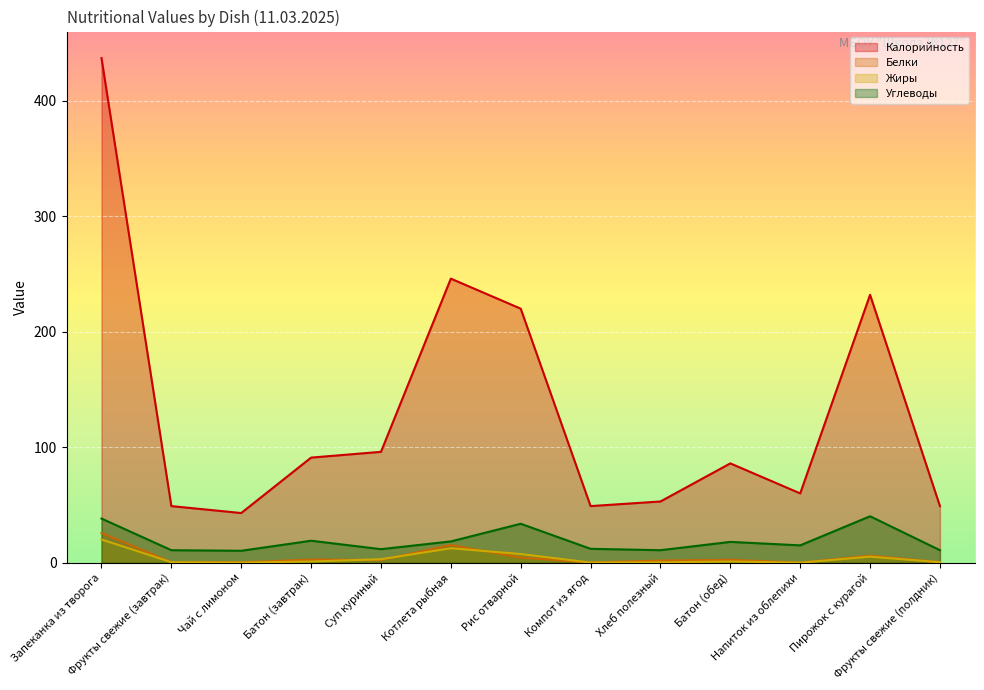

Which series has the largest total across all categories?

Калорийность